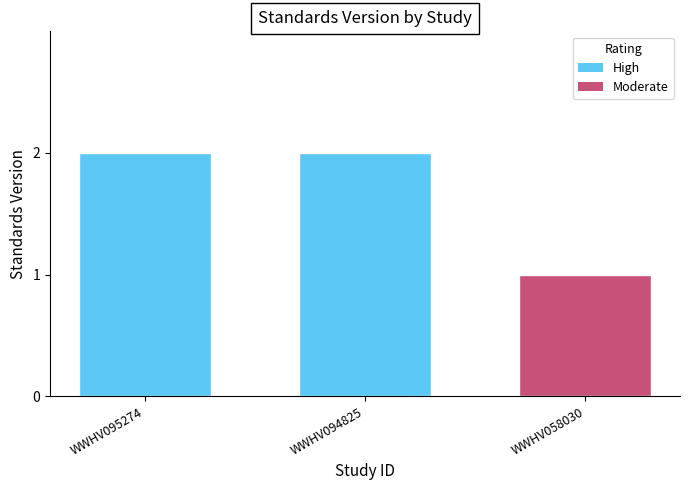

What is the difference between the second highest and minimum values?

1